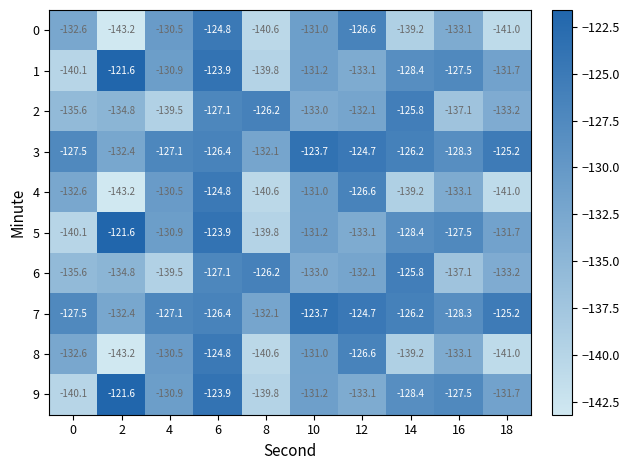

Is it true that 7 equals -221.9 at 8?

False